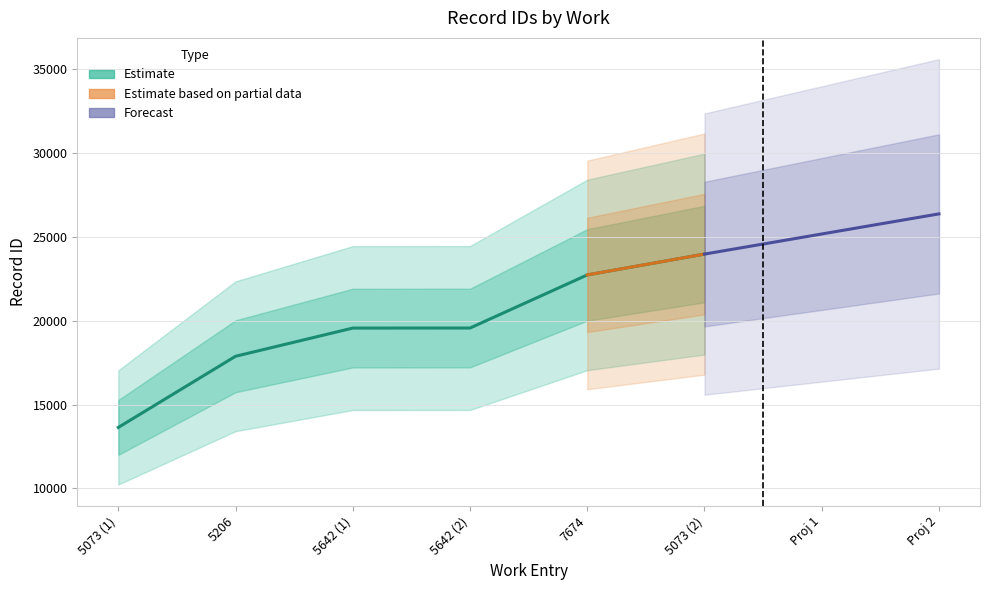

What position from the left is 7674?

5